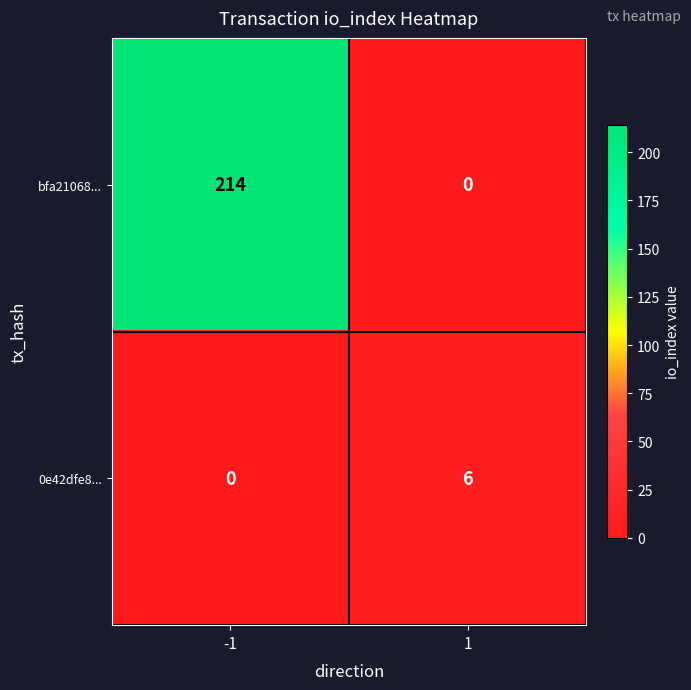

Count the number of data series in this chart.

2